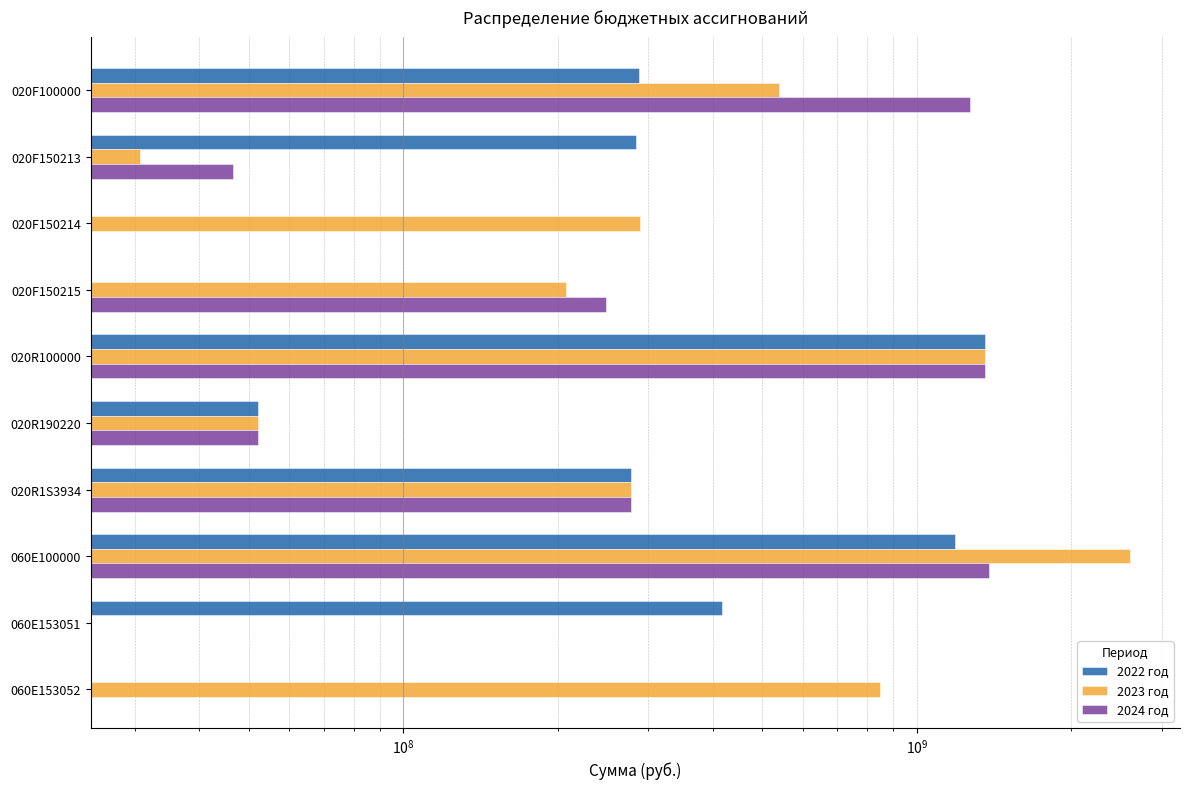

What is the value of the 2024 год bar at the 1st from the left?

1267563470.0